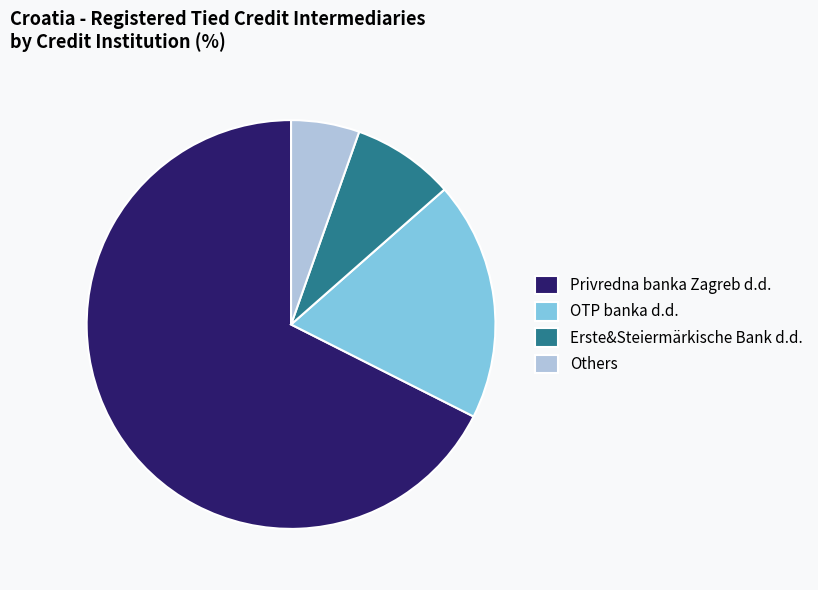

What is the smallest slice in the pie chart?

Others